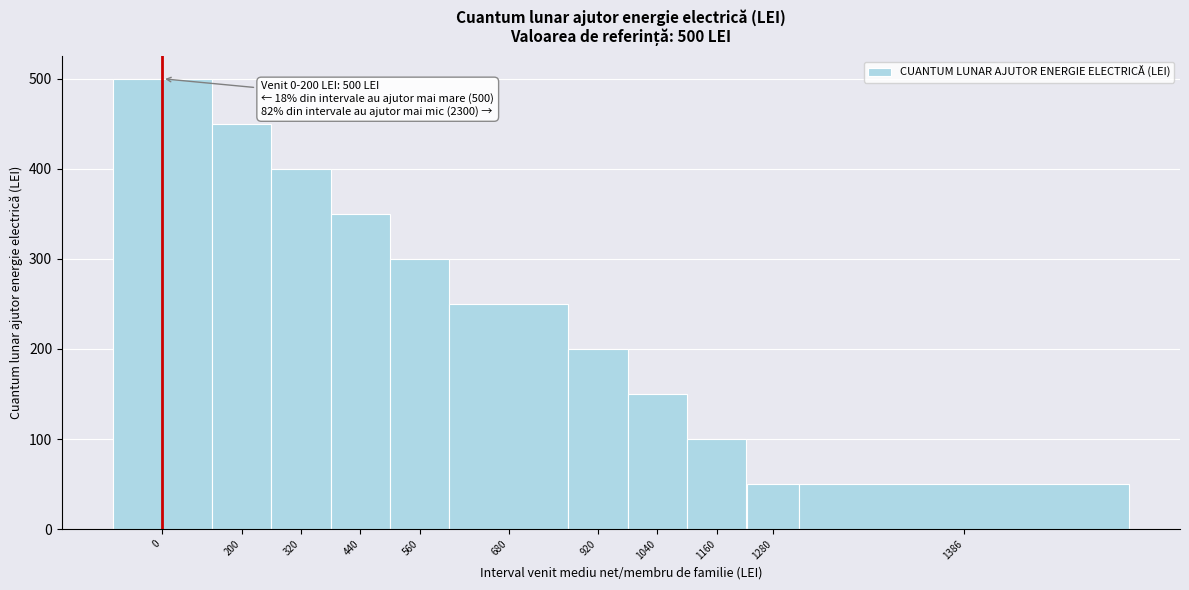

Reading left to right, transcribe all the data shown in this chart.

500	450	400	350	300	250	200	150	100	50	50